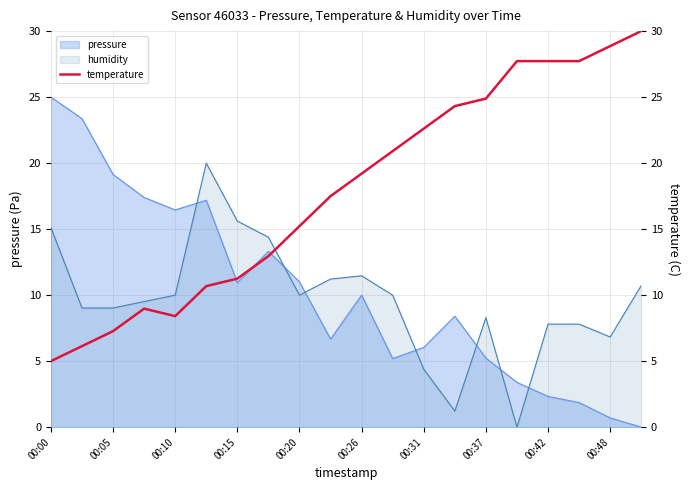

What is the maximum value for humidity?

20.0